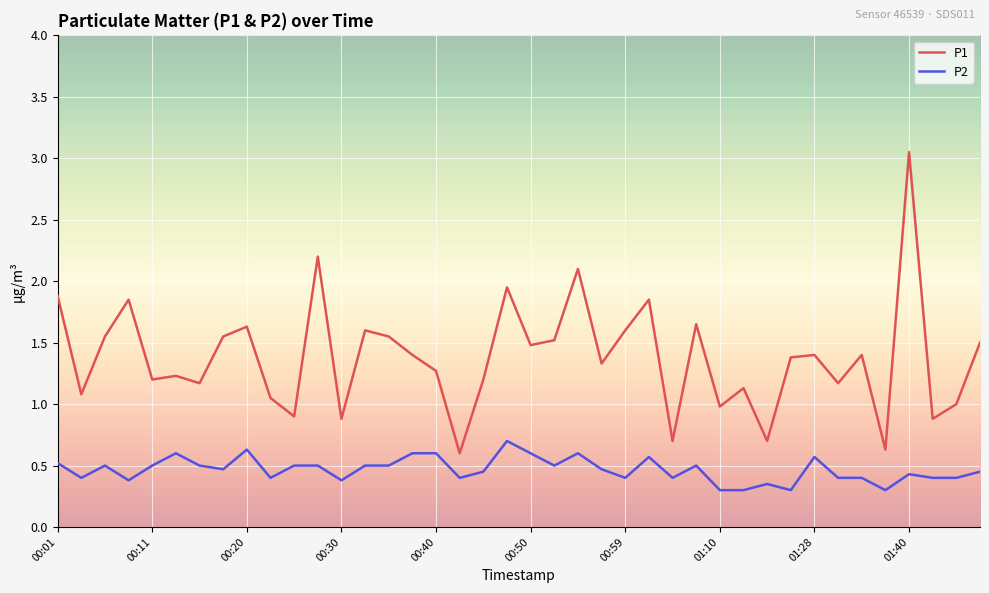

What is the difference between the maximum and minimum values in the P2 series?

0.4